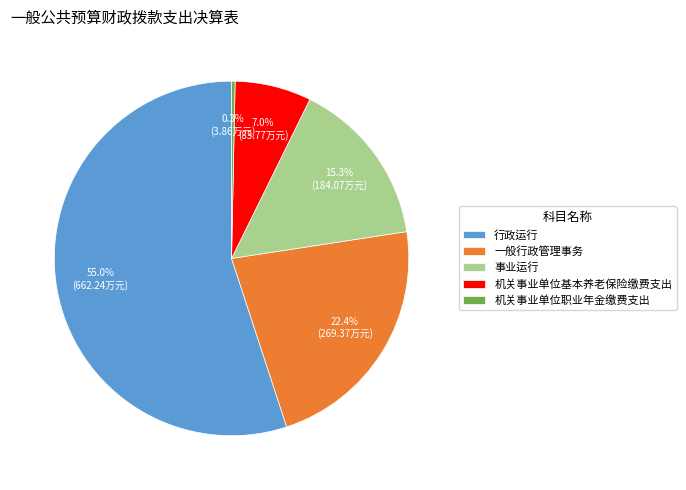

What percentage is NOT represented by 行政运行?

45.0%